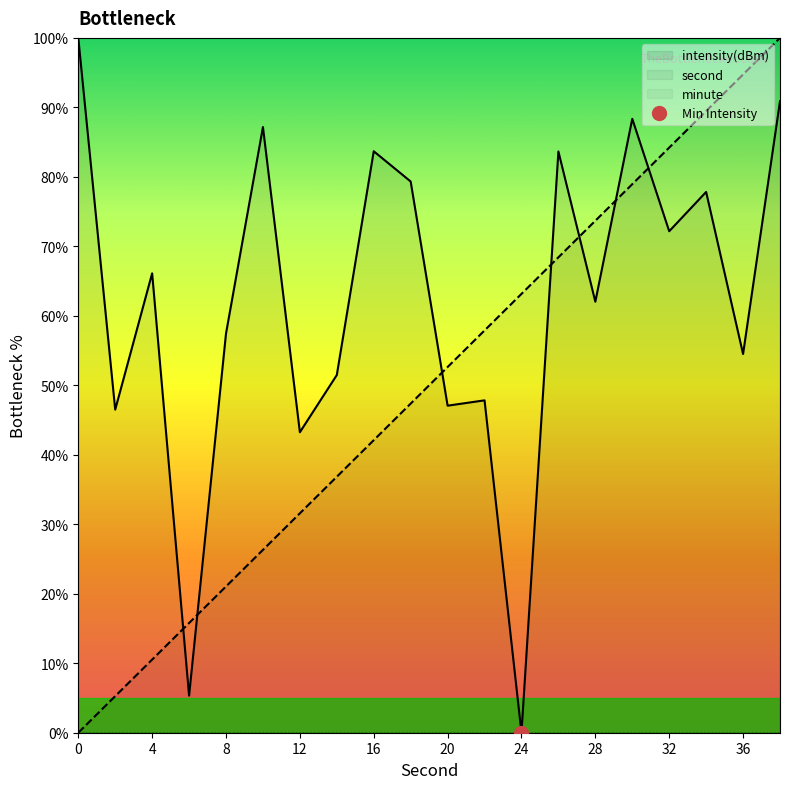

How many lines are shown in the chart?

2